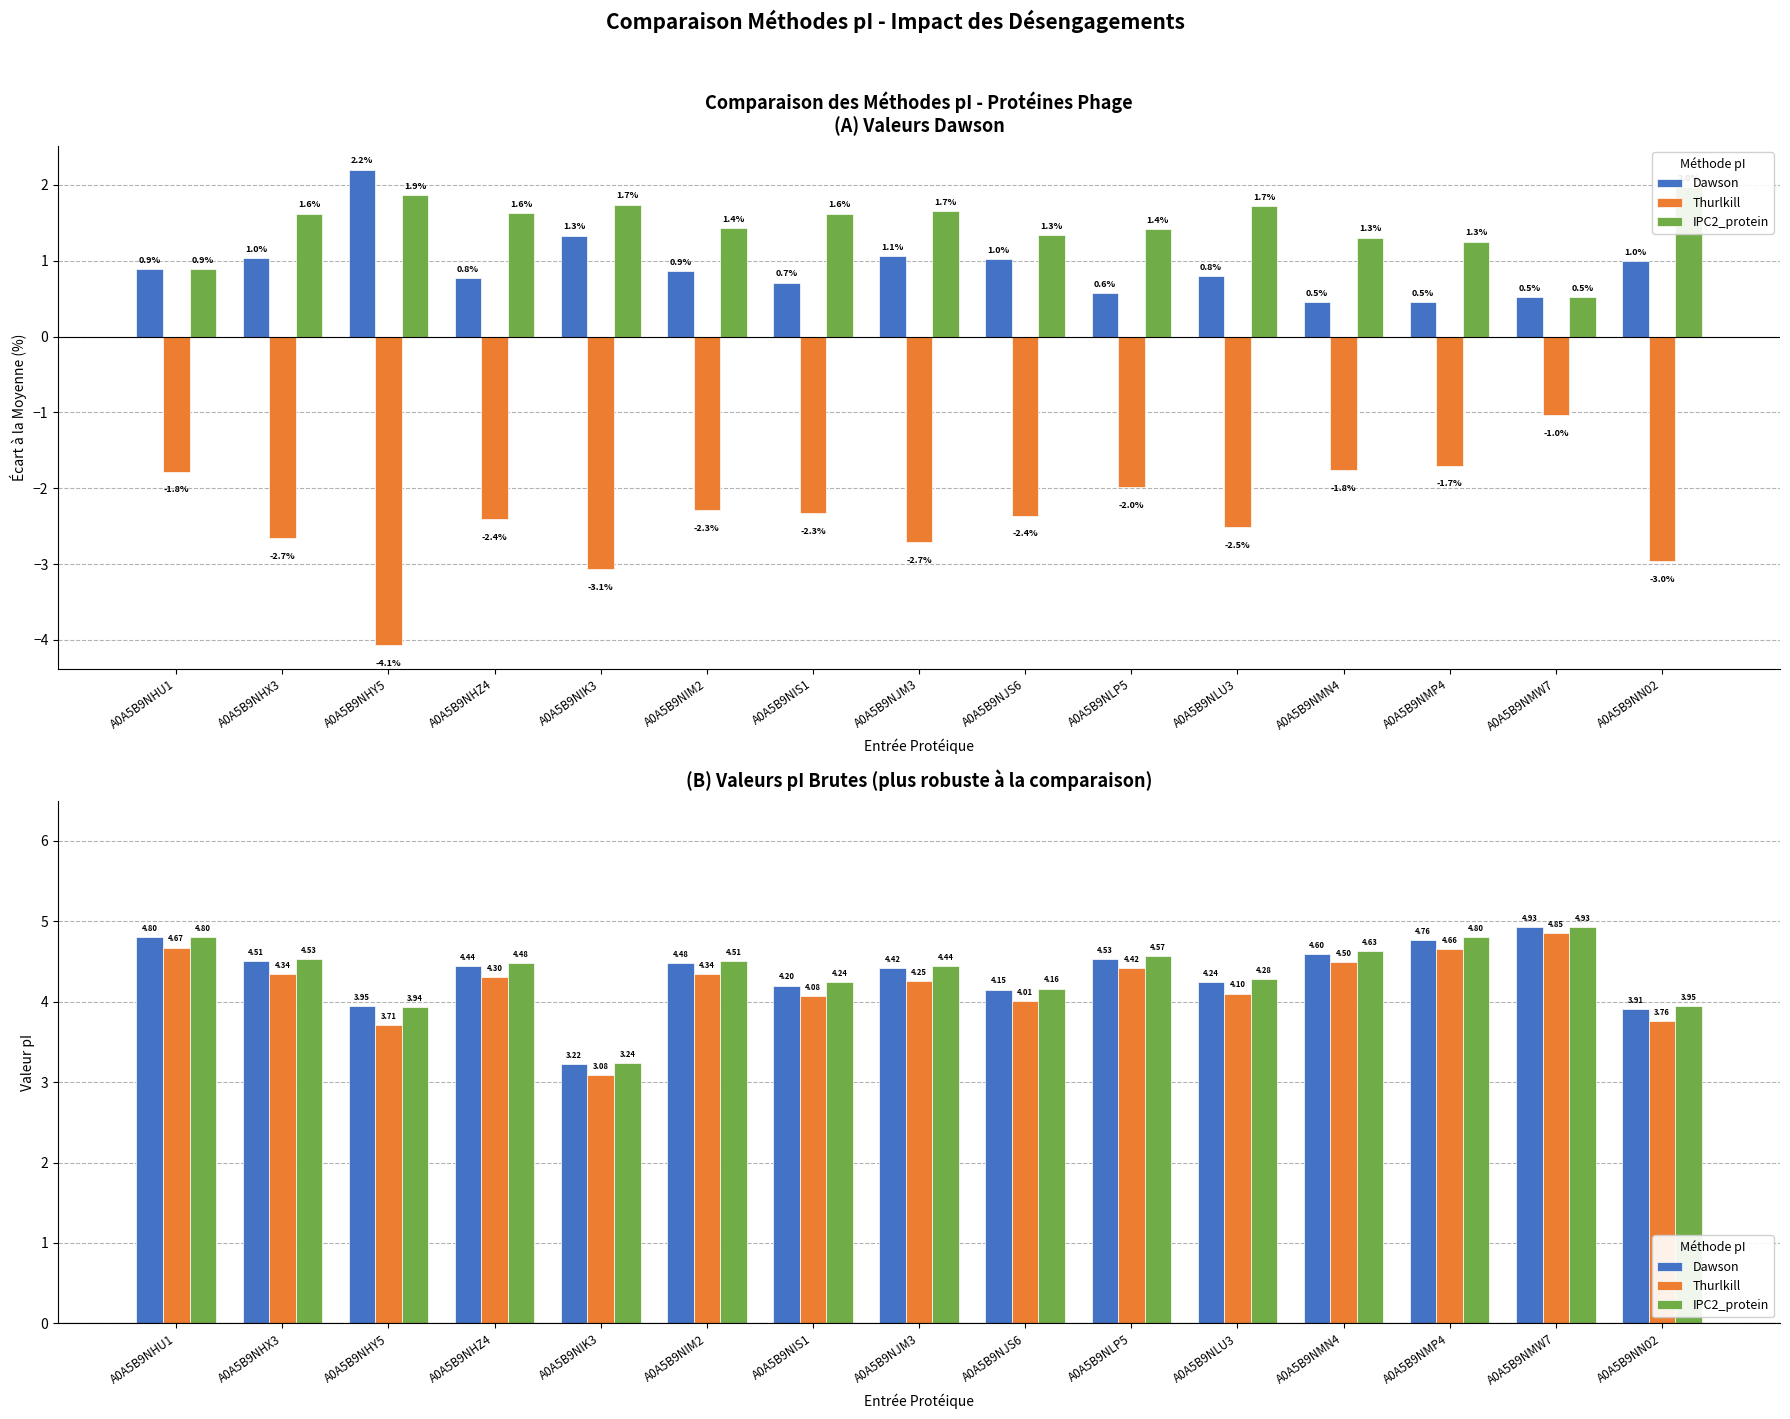

How many series are shown in this chart?

3